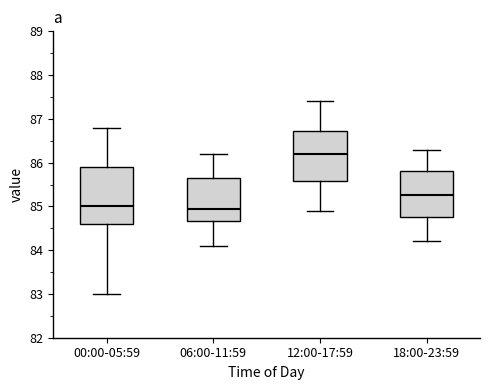

Reading left to right, transcribe this box plot: for each box, give where its median line is, the range the box spans, and where its two whiskers end, as read against the y-axis. The values are not printed on the chart, so give them approximately, as read against the axis.

00:00-05:59: median 85.0, box 84.6 to 85.9, whiskers 83.0 to 86.8
06:00-11:59: median 85.0, box 84.7 to 85.7, whiskers 84.1 to 86.2
12:00-17:59: median 86.2, box 85.6 to 86.7, whiskers 84.9 to 87.4
18:00-23:59: median 85.3, box 84.8 to 85.8, whiskers 84.2 to 86.3